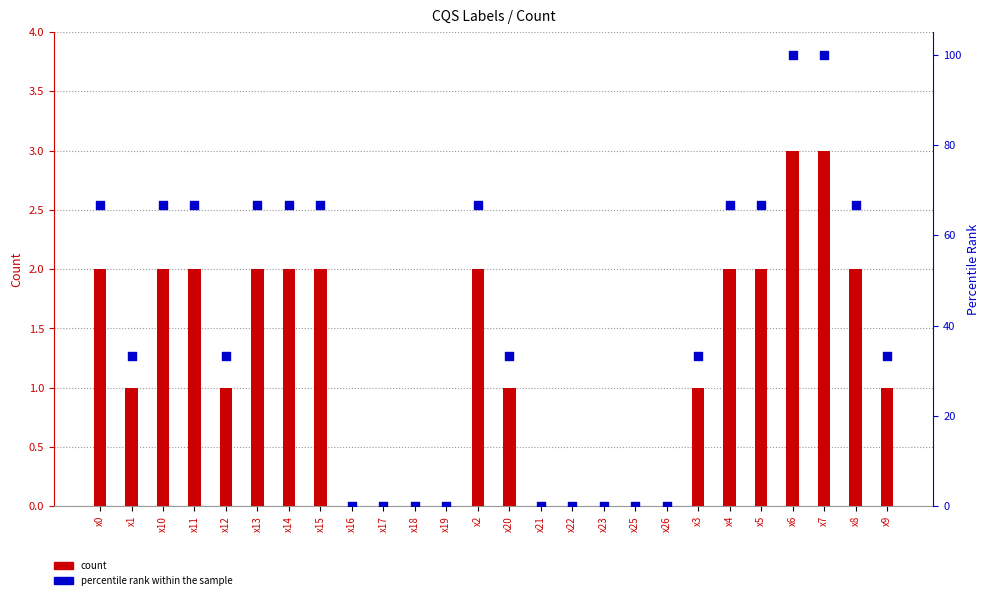

Which series reaches the maximum Y coordinate?

percentile rank within the sample